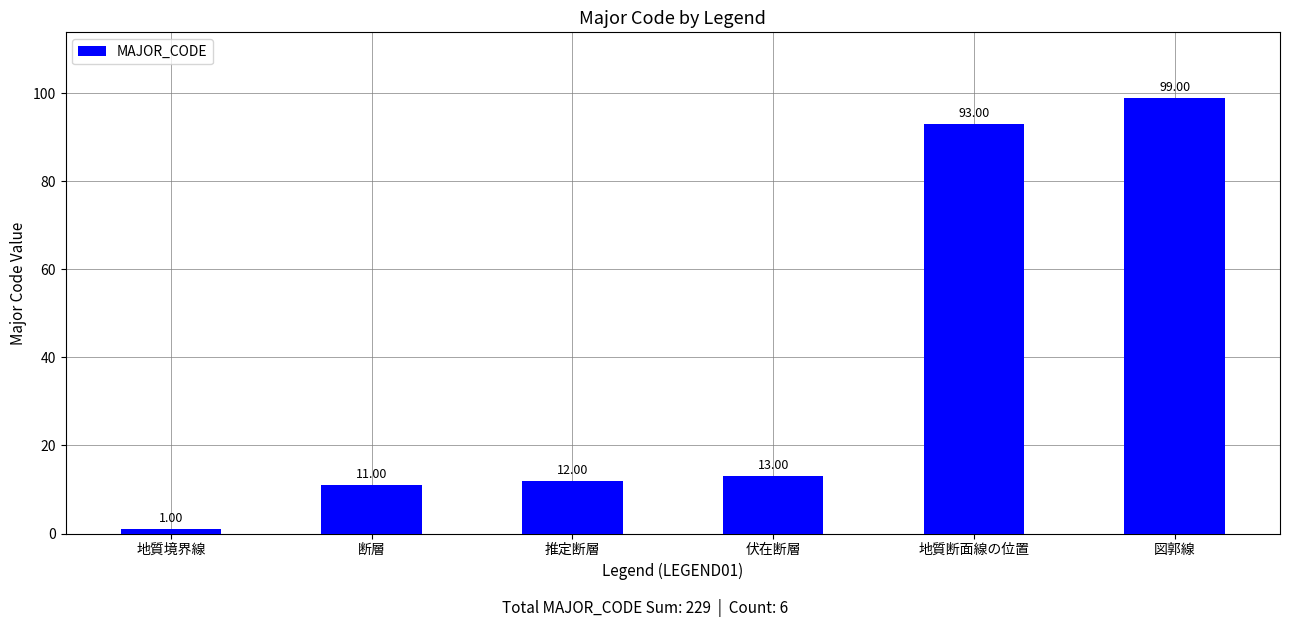

How many categories are shown in the chart?

6